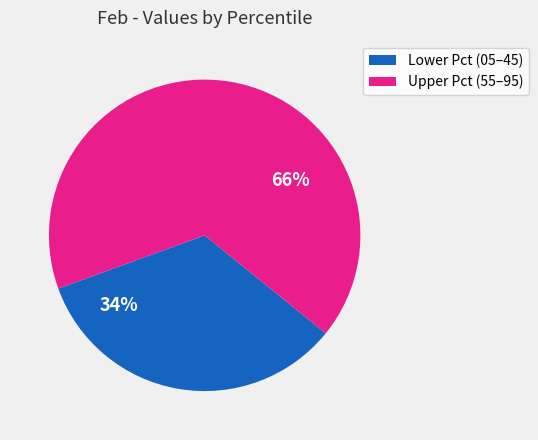

Is there a majority slice in this chart?

Yes